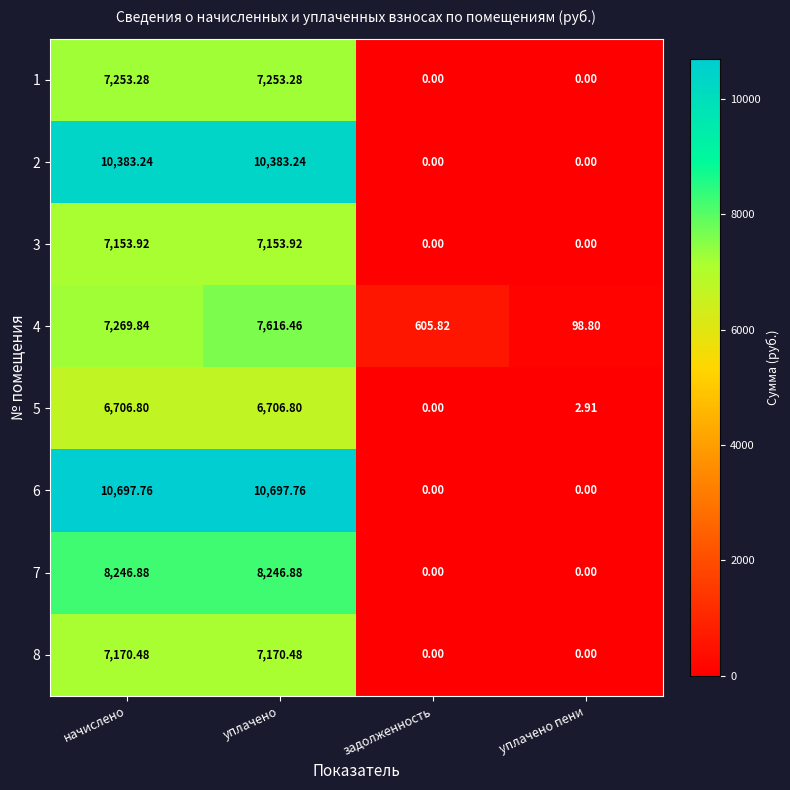

Where does the 2 series first go above 10383?

начислено